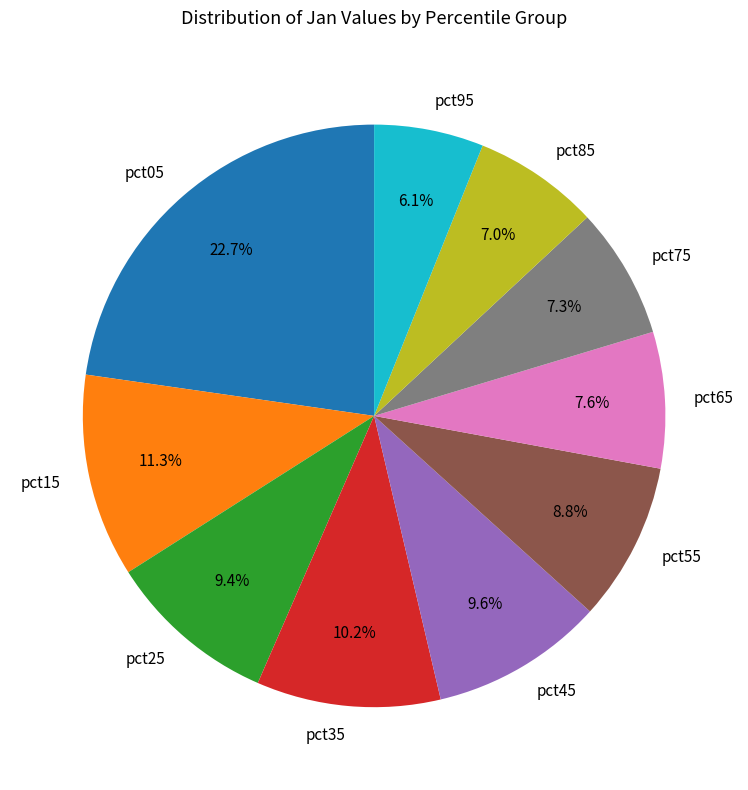

How many slices are in this pie chart?

10